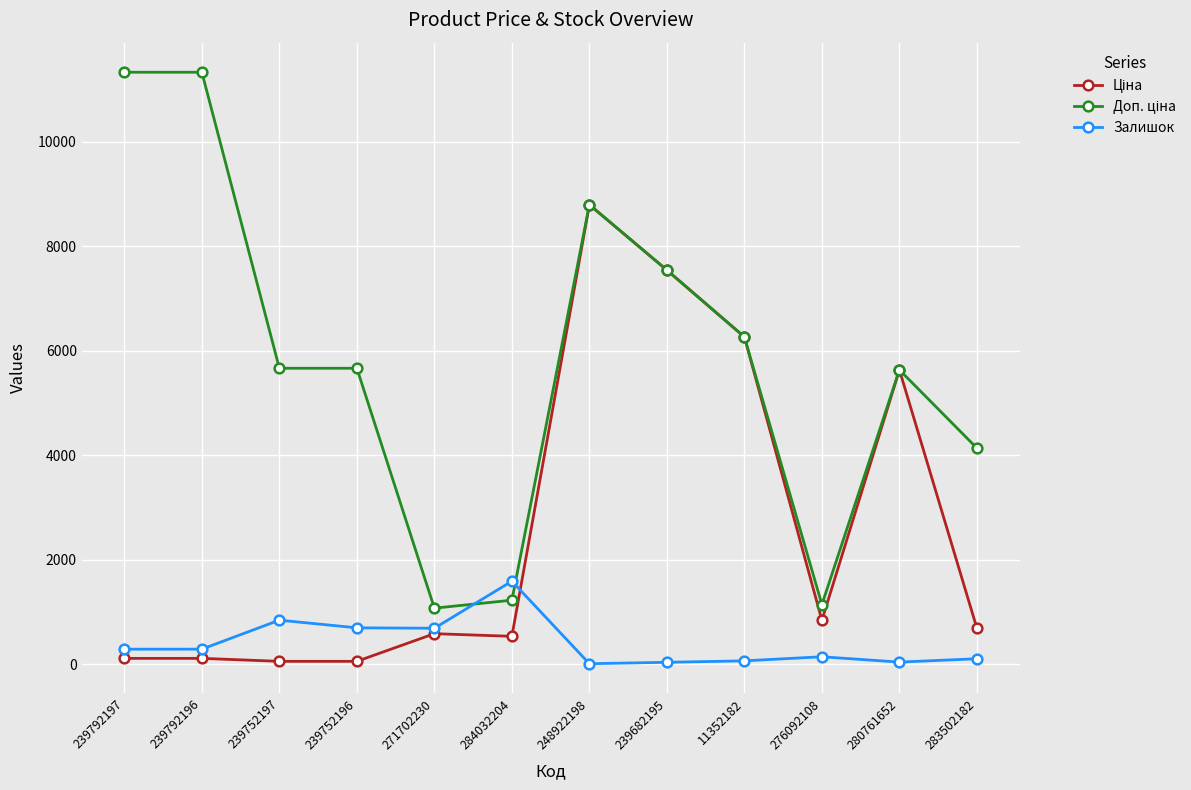

At how many categories does at least one series exceed 7867?

3